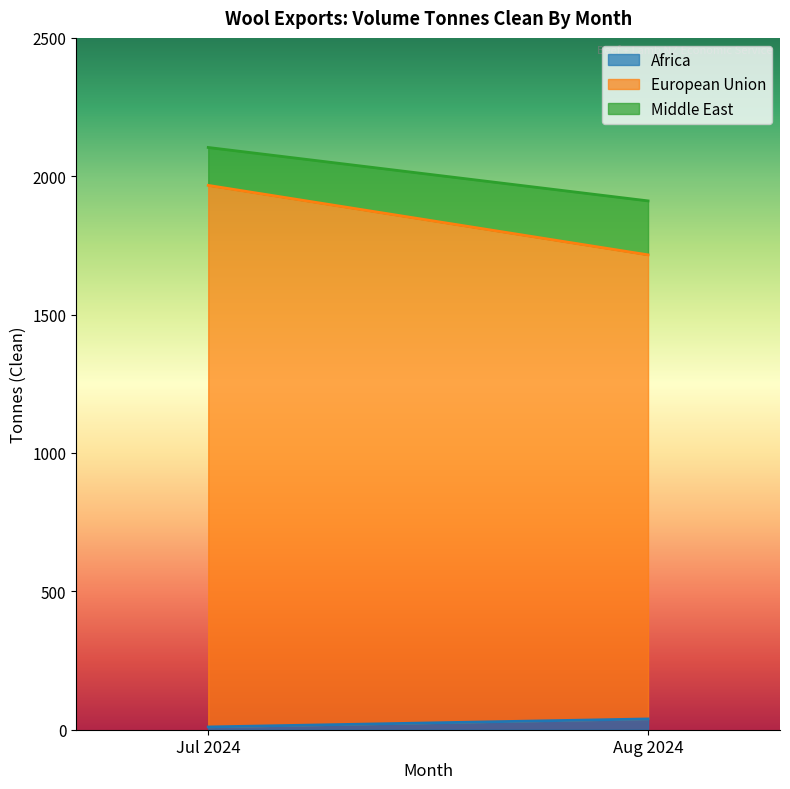

Which category has the highest value across all series?

Jul 2024